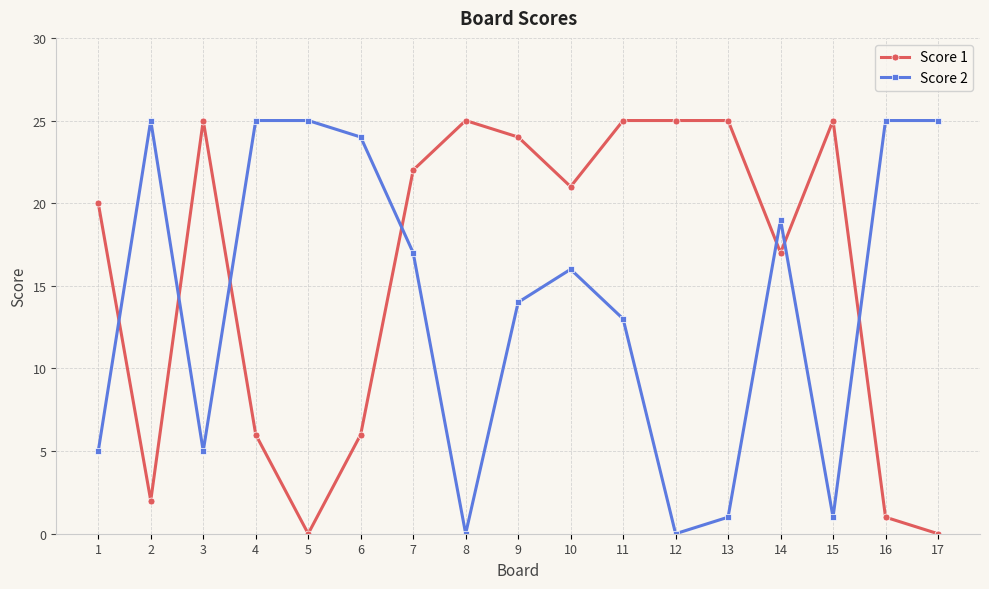

Where does the Score 1 series first go above 21?

3